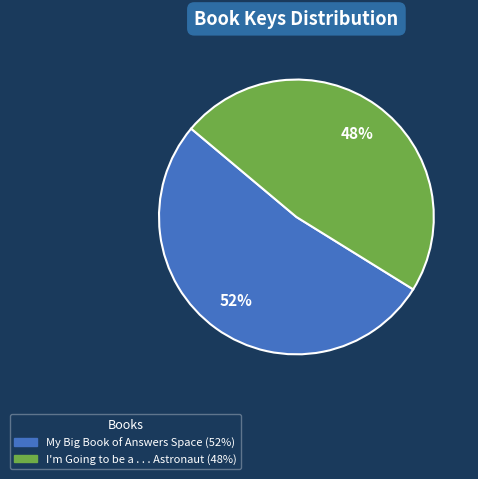

To the nearest percent, what is the average slice percentage?

50%